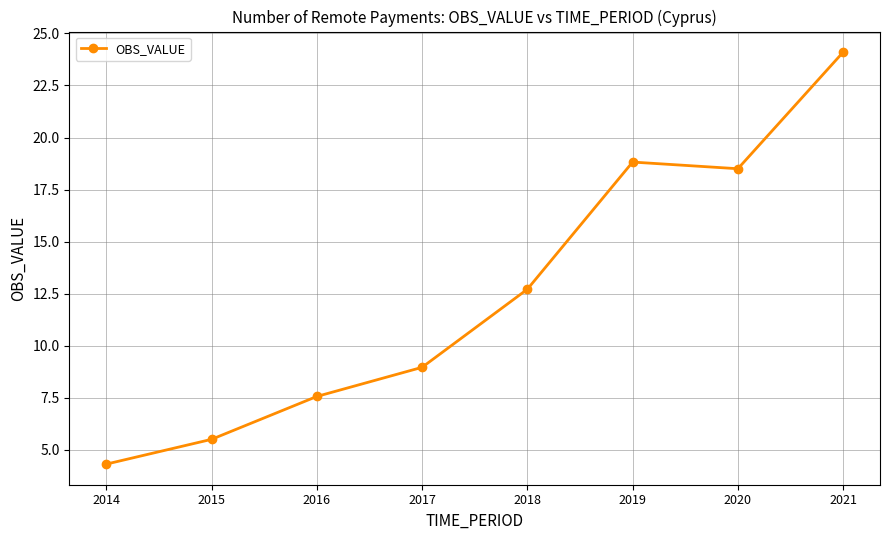

What is the sum of all values?

100.5